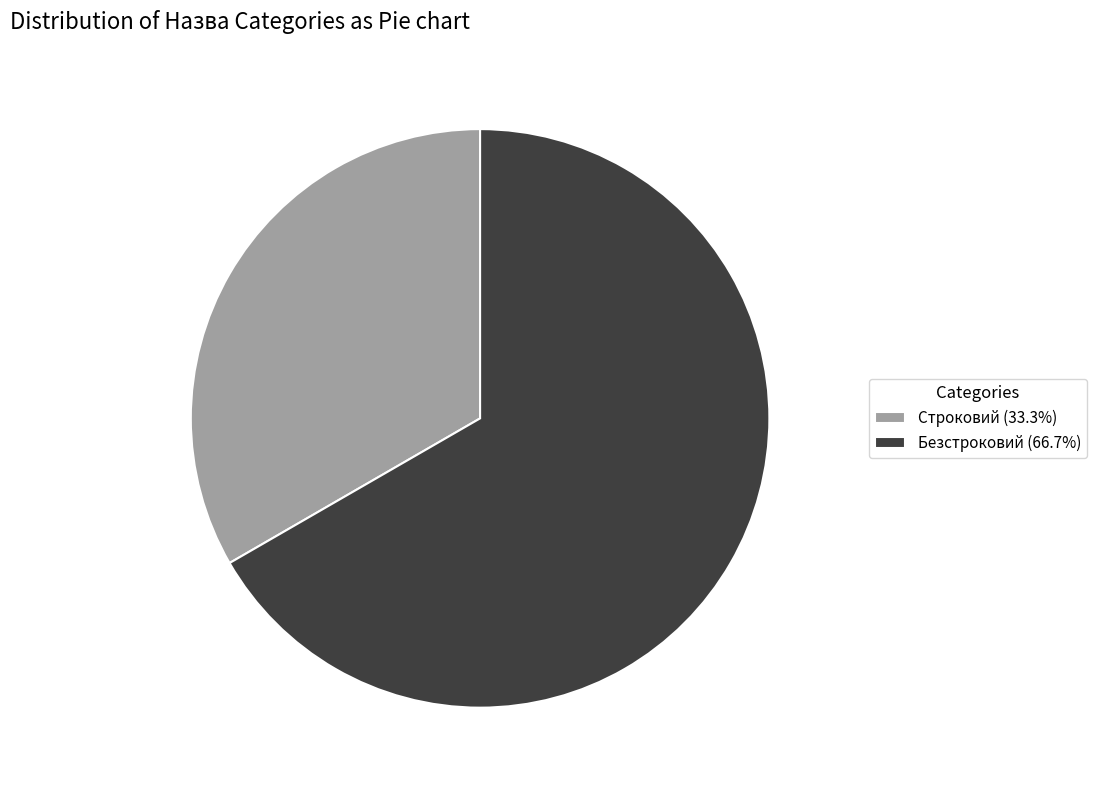

What is the ratio of the value at Строковий (33.3%) to the value at Безстроковий (66.7%)?

0.5